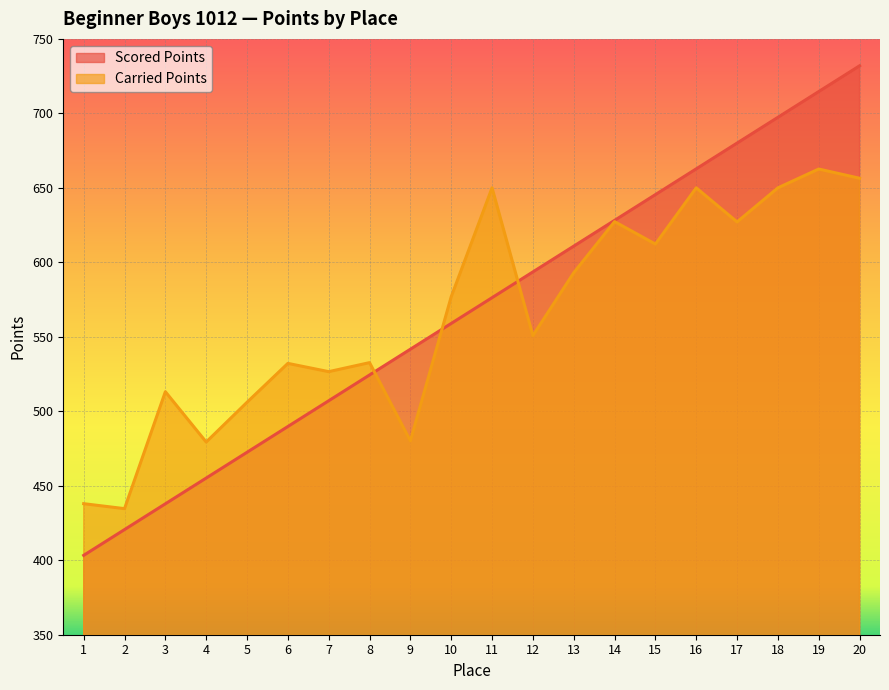

Which label corresponds to the largest value in the chart?

20